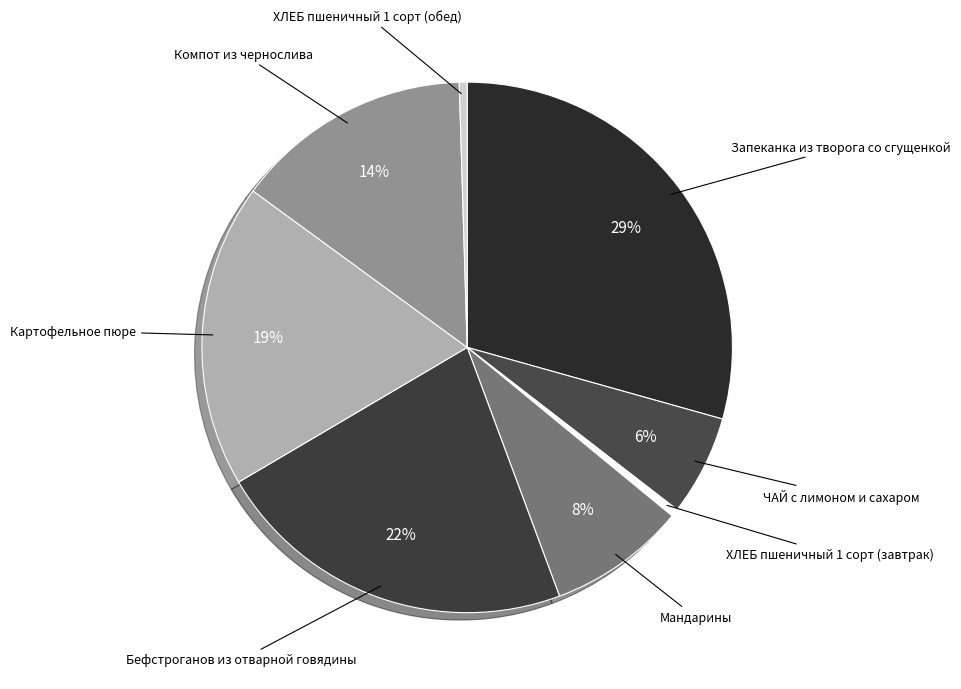

Count the number of slices in the pie.

8